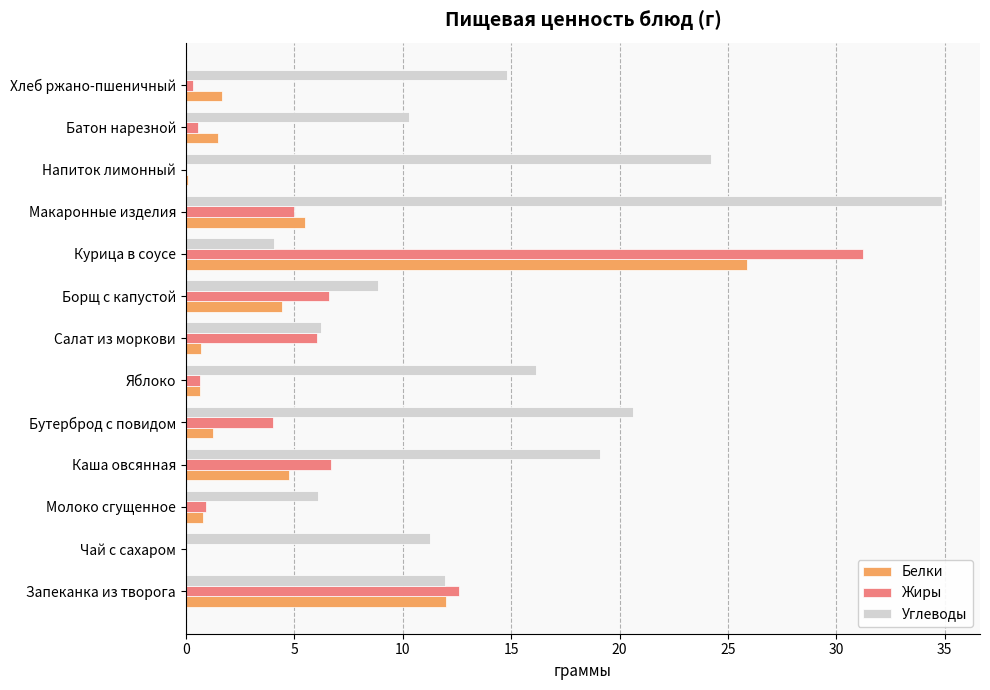

What value does the Жиры series have at Бутерброд с повидом?

4.0